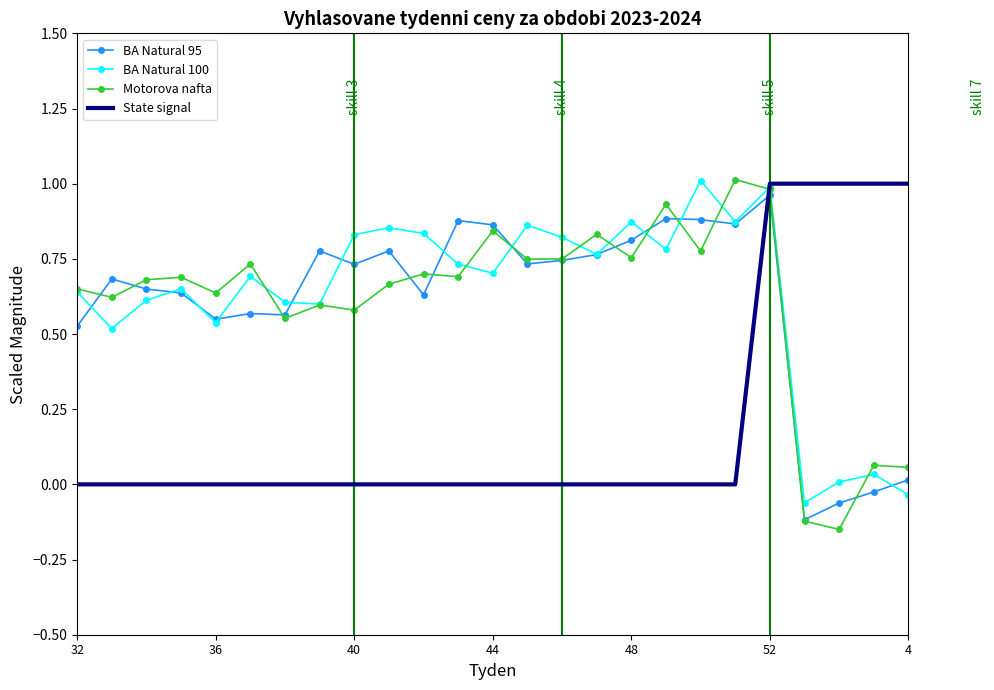

Which series has the largest range (max minus min)?

Motorova nafta